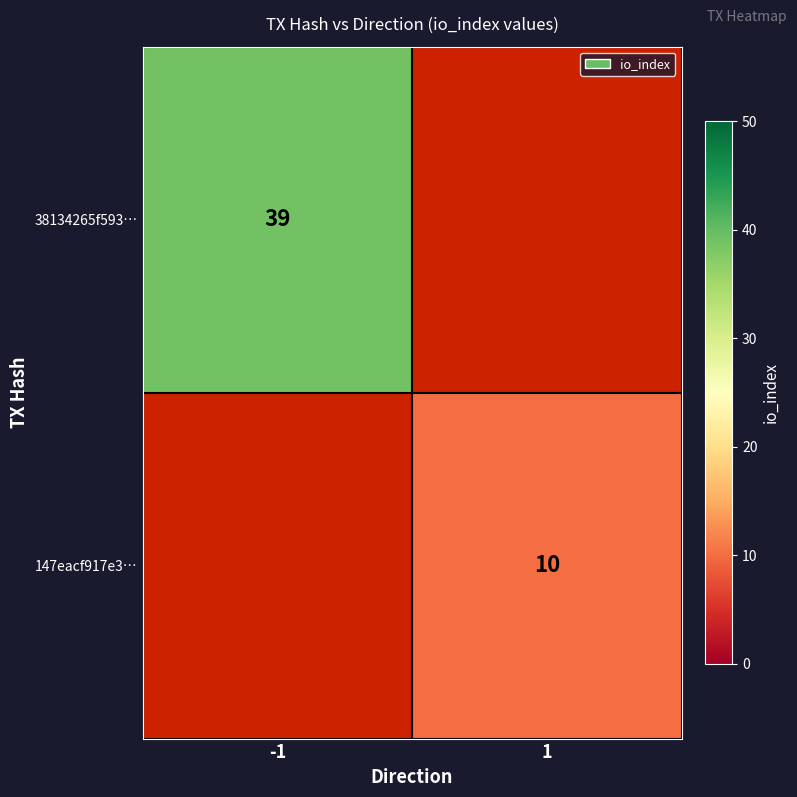

Is it true that 38134265f593… equals 26 at -1?

False